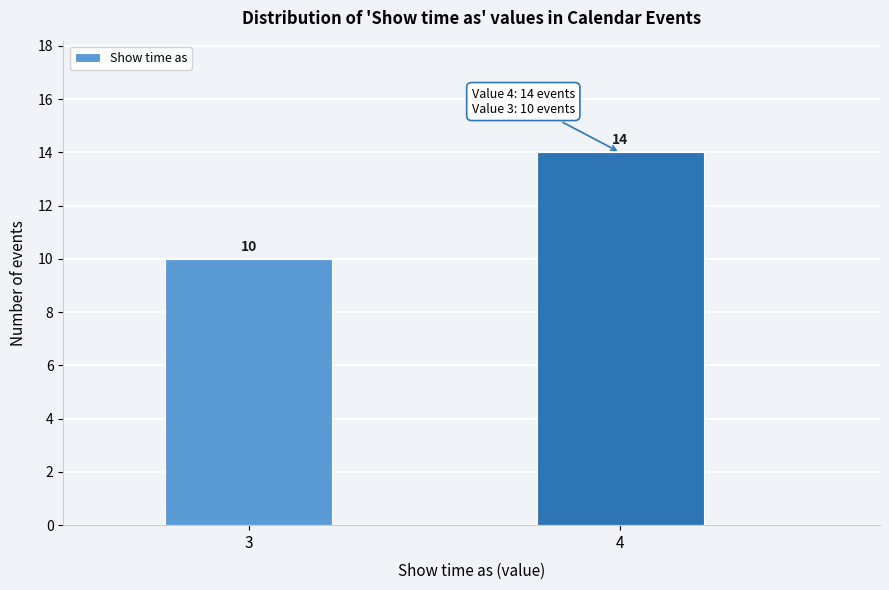

Reading left to right, what are all the values shown in this chart?

10	14